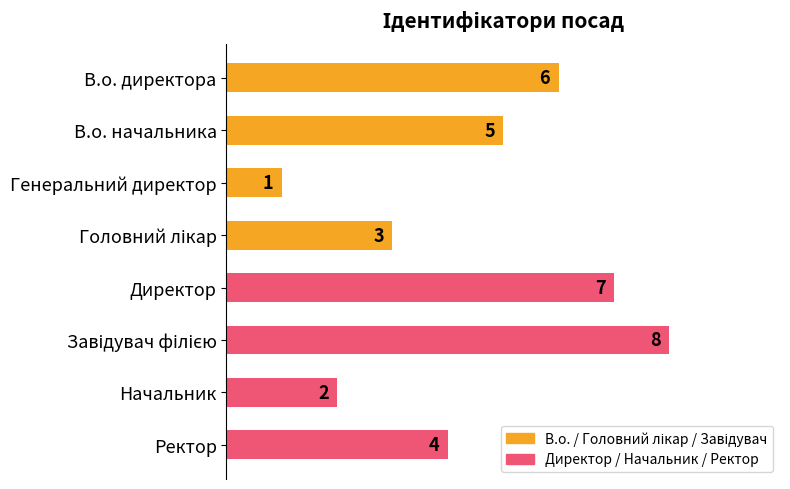

The chart shows a value of 6 at В.о. директора. True or false?

True